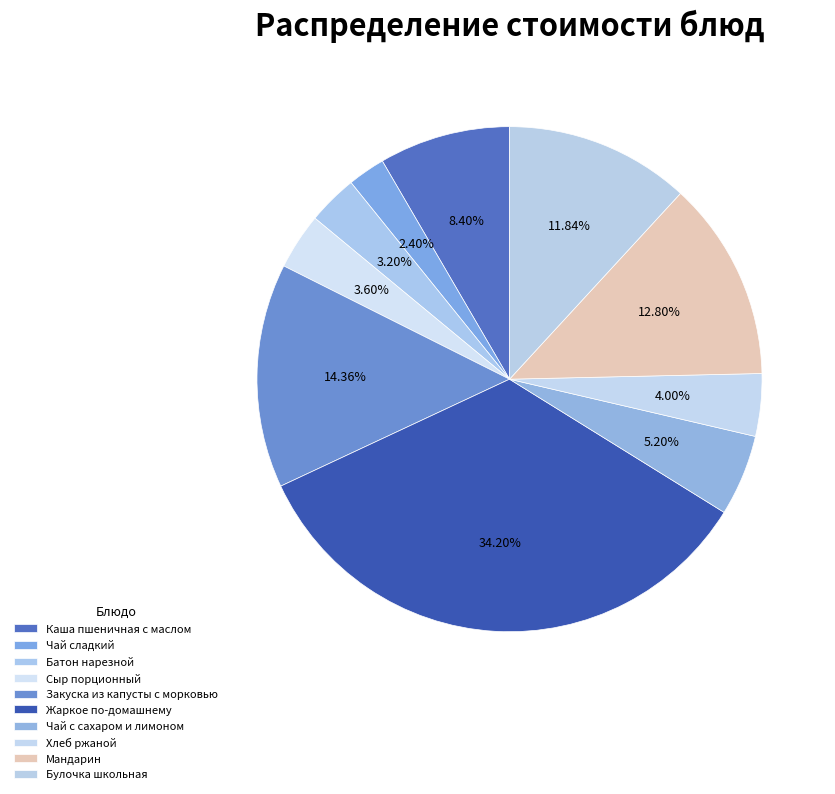

What percentage do Закуска из капусты с морковью and Чай с сахаром и лимоном together represent?

19.6%